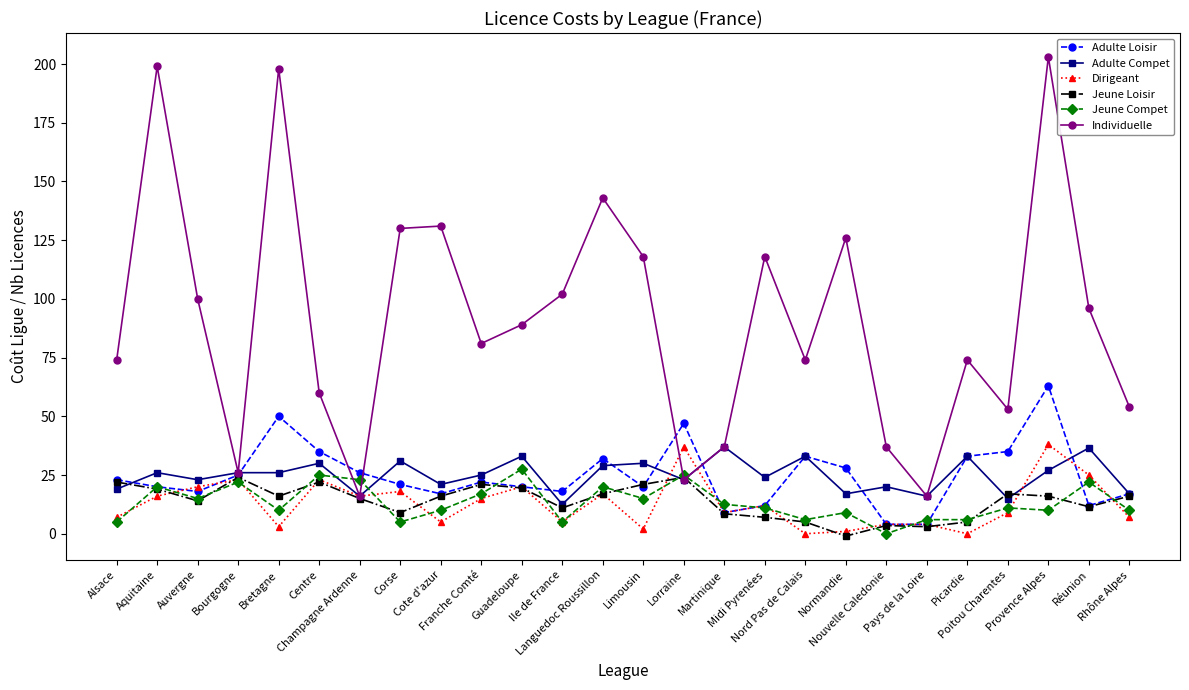

What is the value of the Adulte Compet point at the 3rd from the left?

23.0